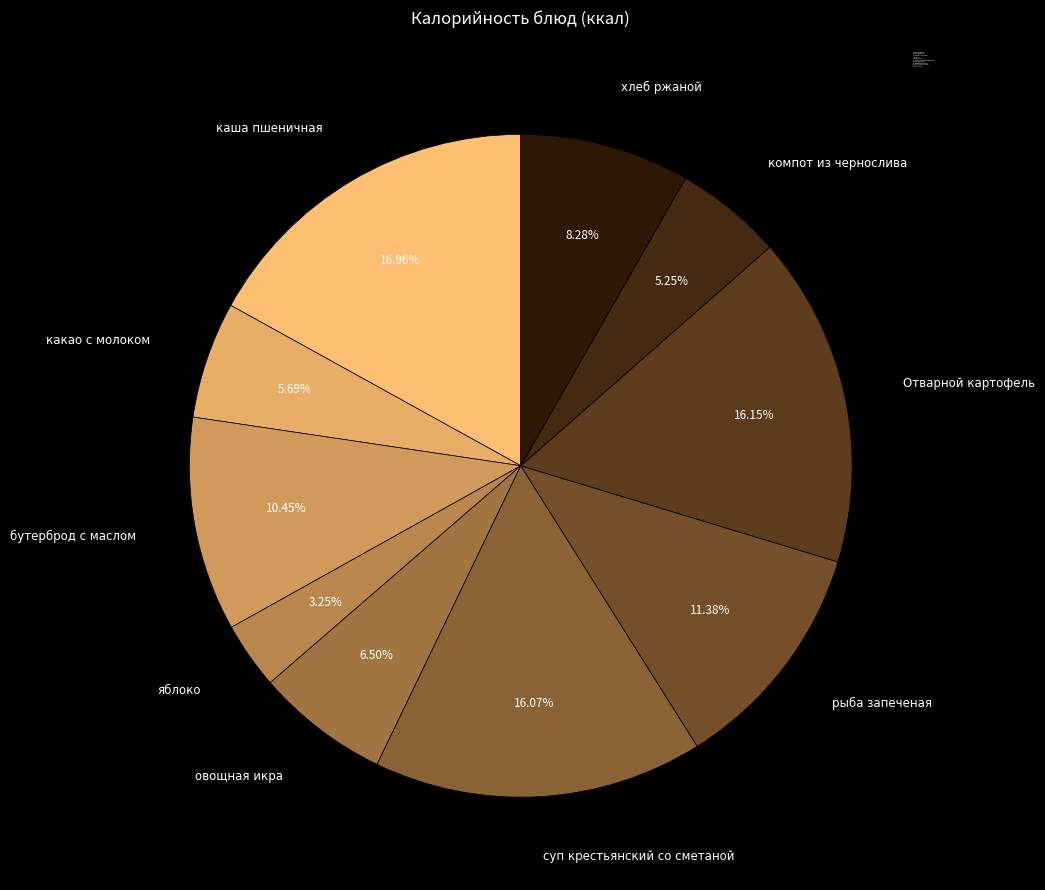

Count the number of slices in the pie.

10